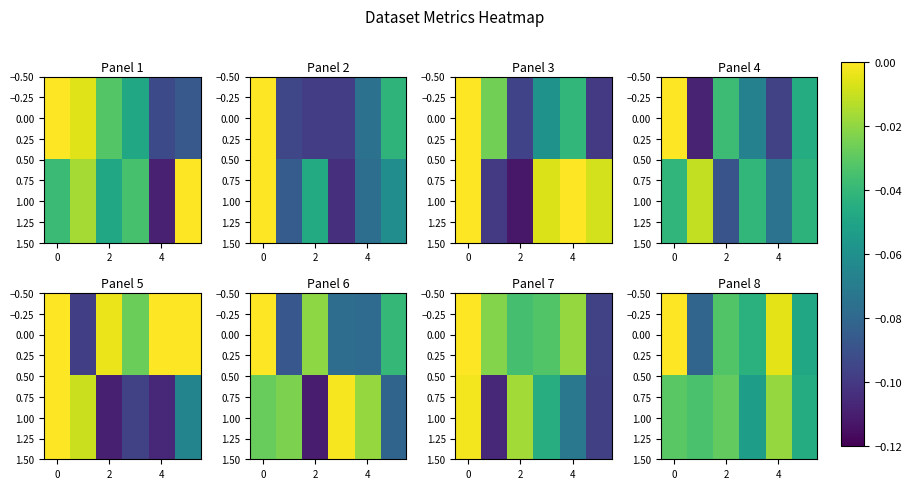

How many data points does each series have?

6